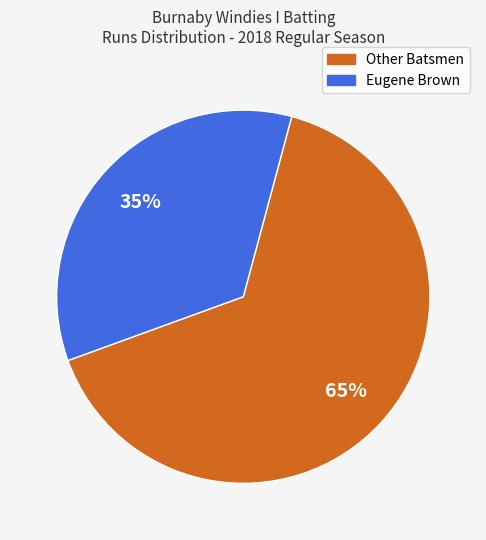

To the nearest percent, what is the average slice percentage?

50%